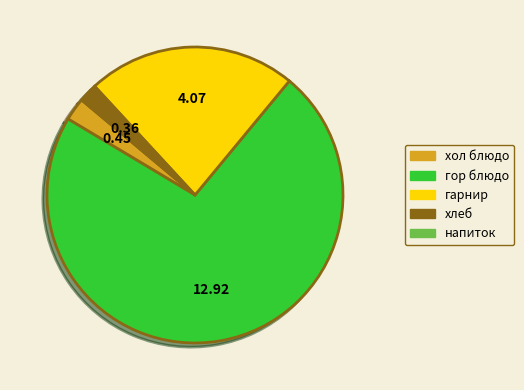

Is the sum of хол блюдо and хлеб greater than half?

No